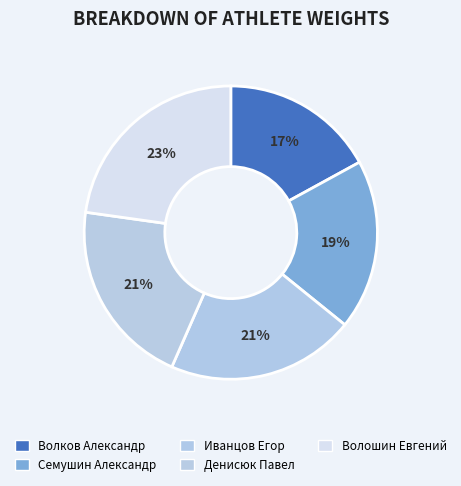

Count the number of slices in the pie.

5